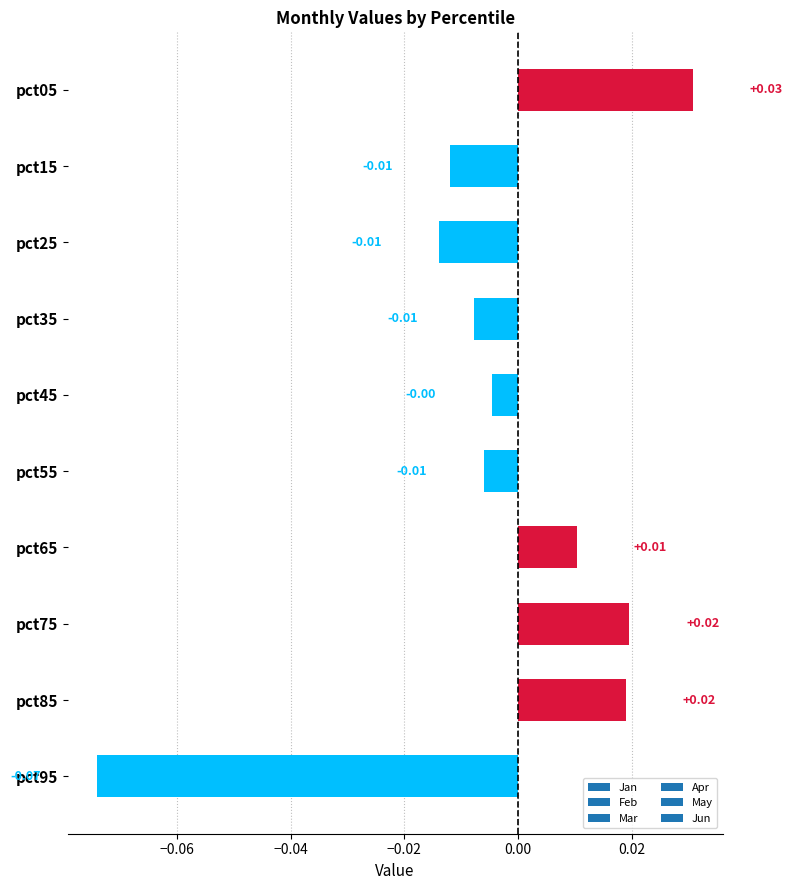

Which has a higher value, pct95 or pct55?

pct55